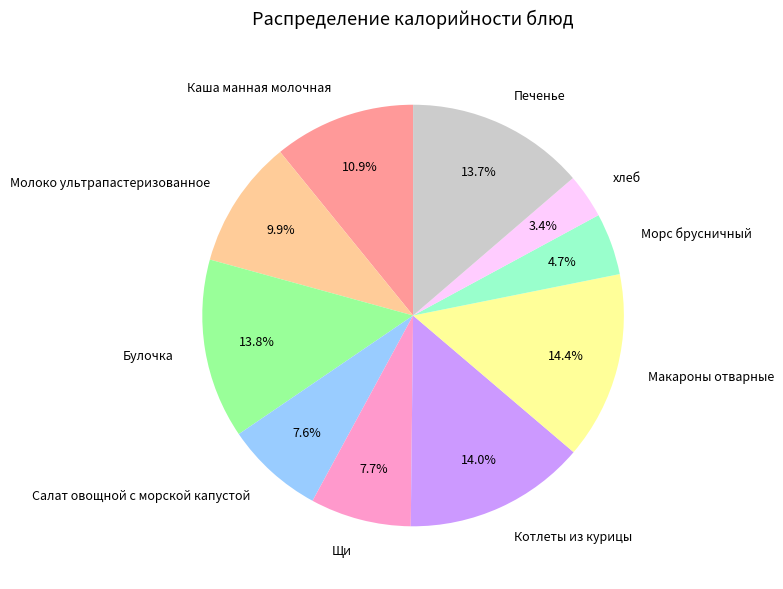

Between Макароны отварные and Салат овощной с морской капустой, which is larger?

Макароны отварные